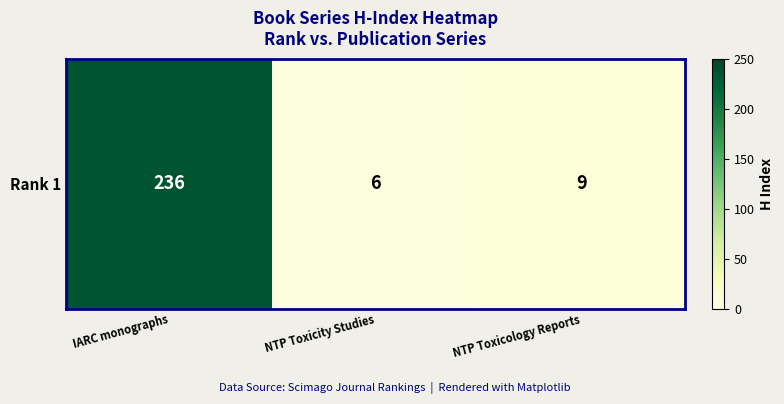

Which category has the highest value across all series?

IARC monographs